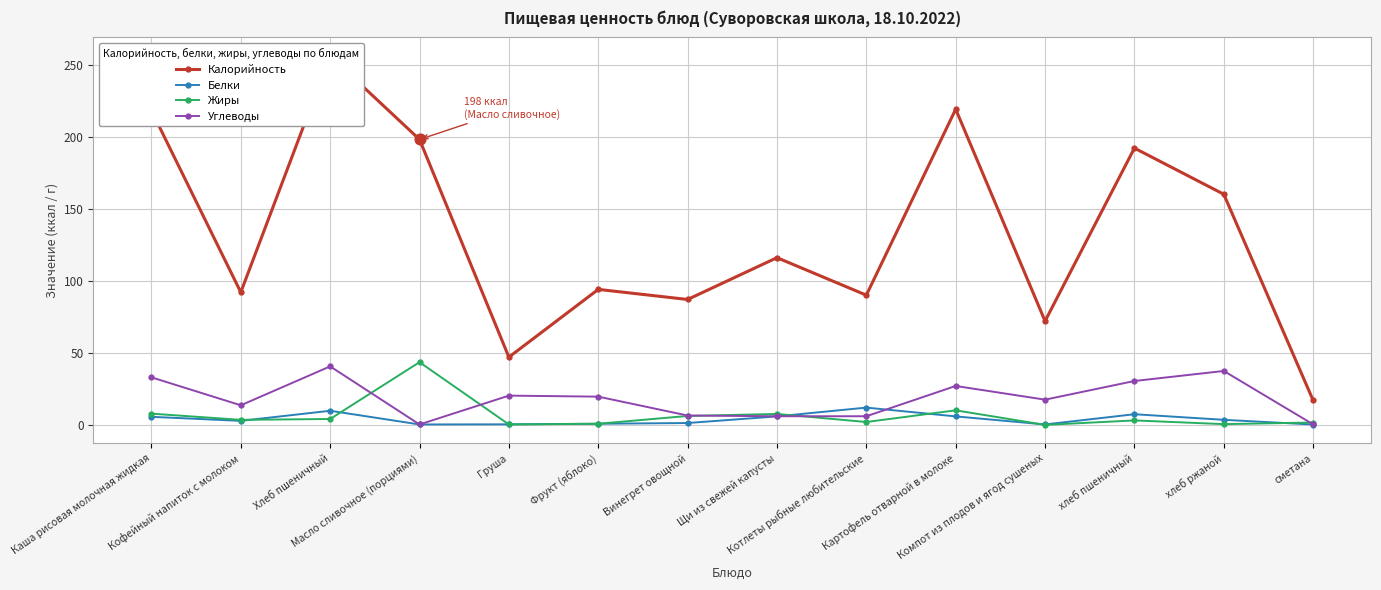

Which series has the largest total across all categories?

Калорийность